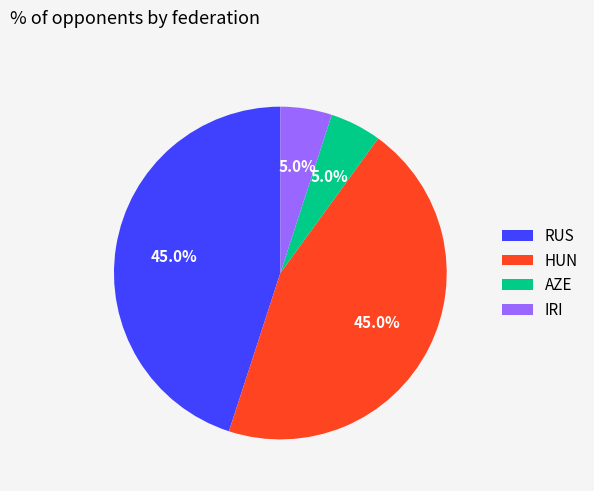

Is there a majority slice in this chart?

No